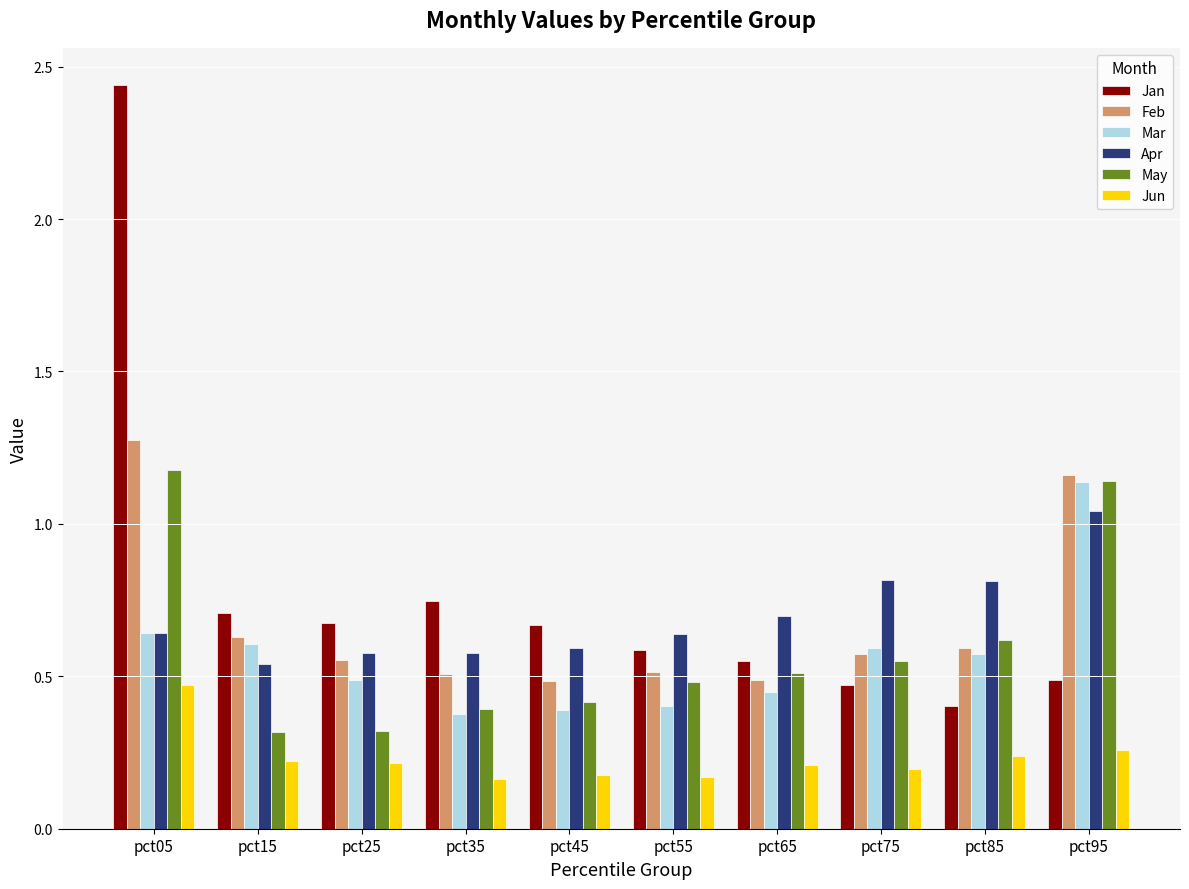

Which series has the widest spread of values?

Jan